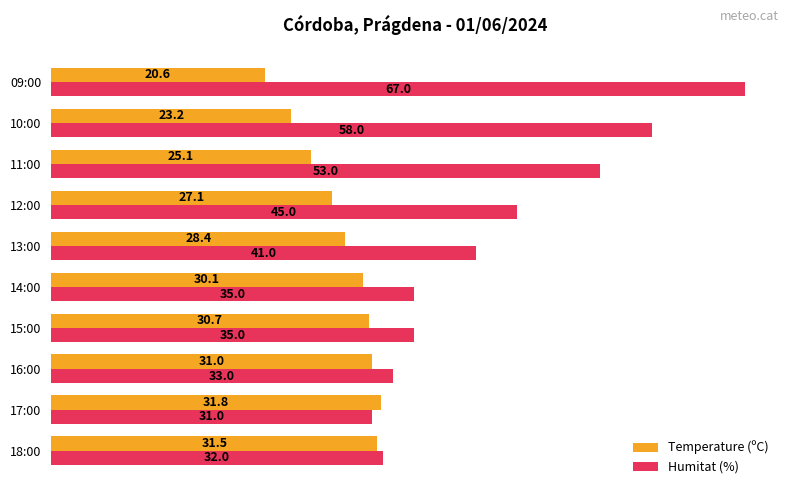

Which series has the largest range (max minus min)?

Humitat (%)